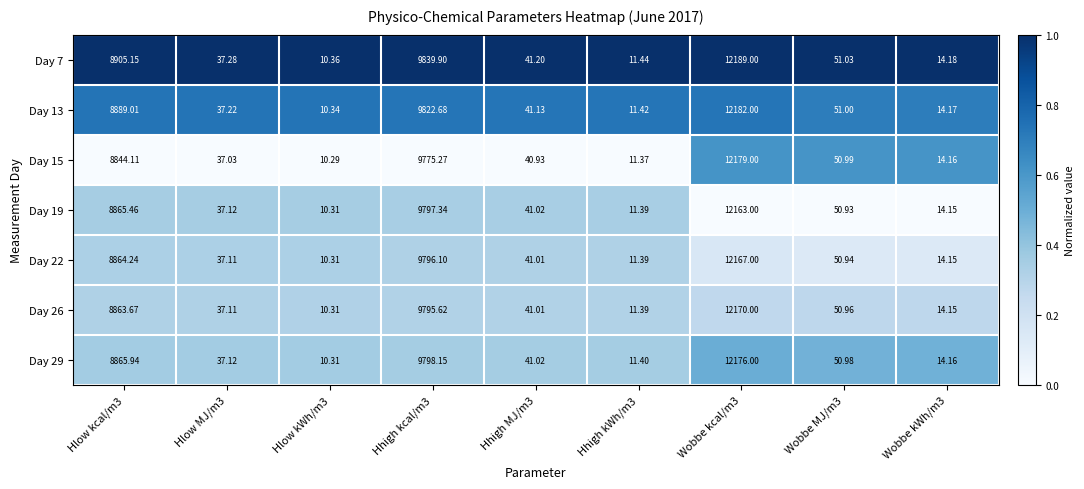

How many categories are shown in the chart?

9